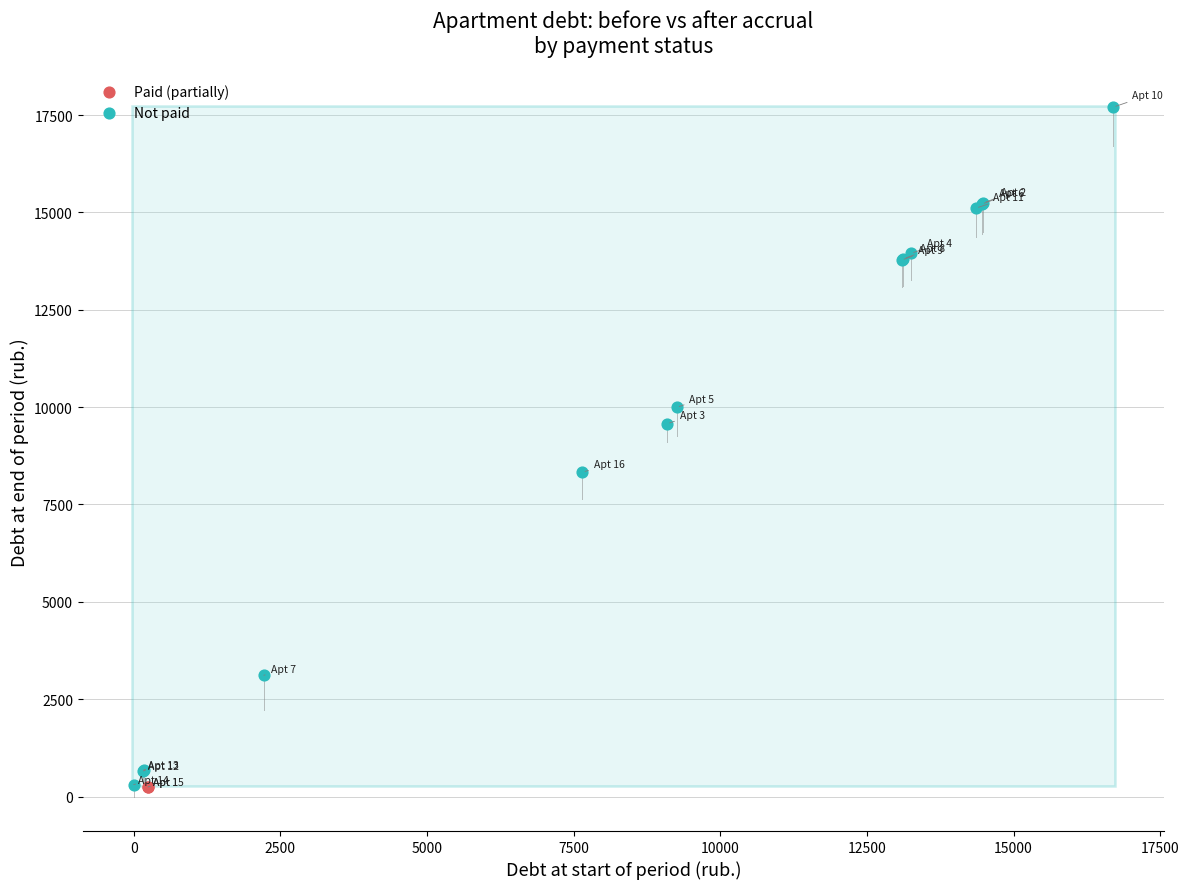

What are all the series names shown in the legend?

Paid (partially), Not paid